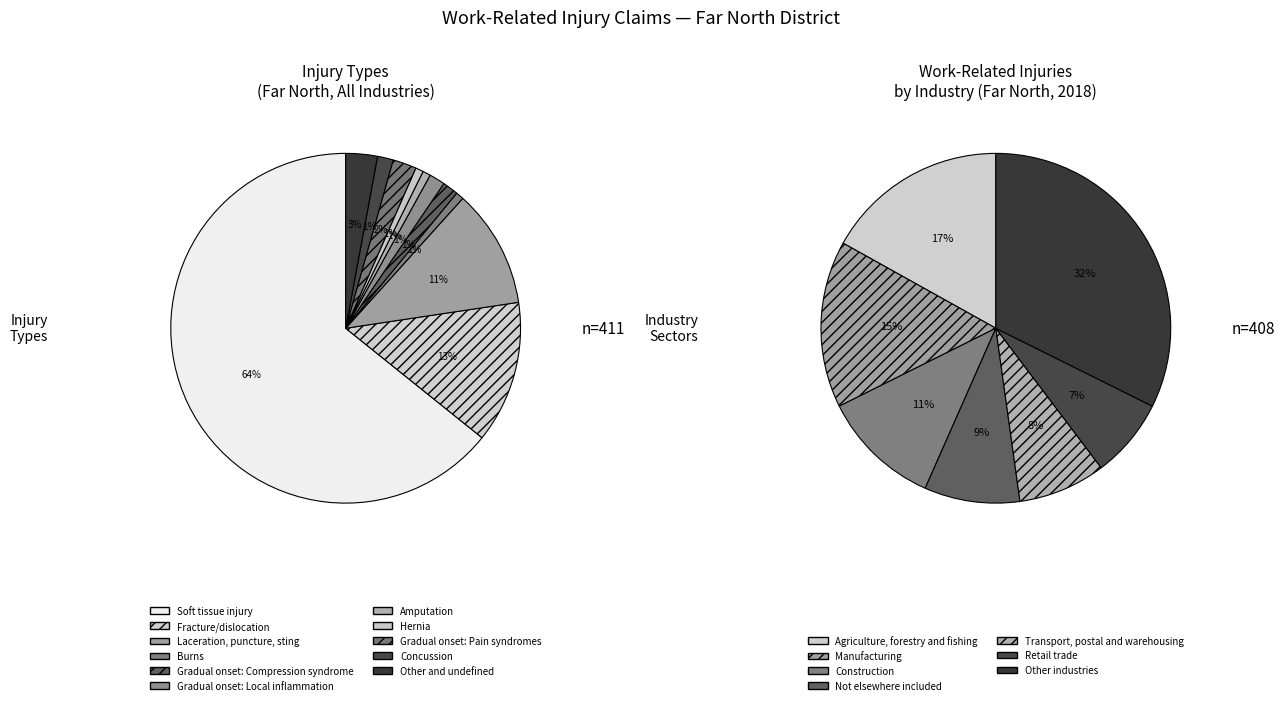

Which slice is the smallest?

Burns